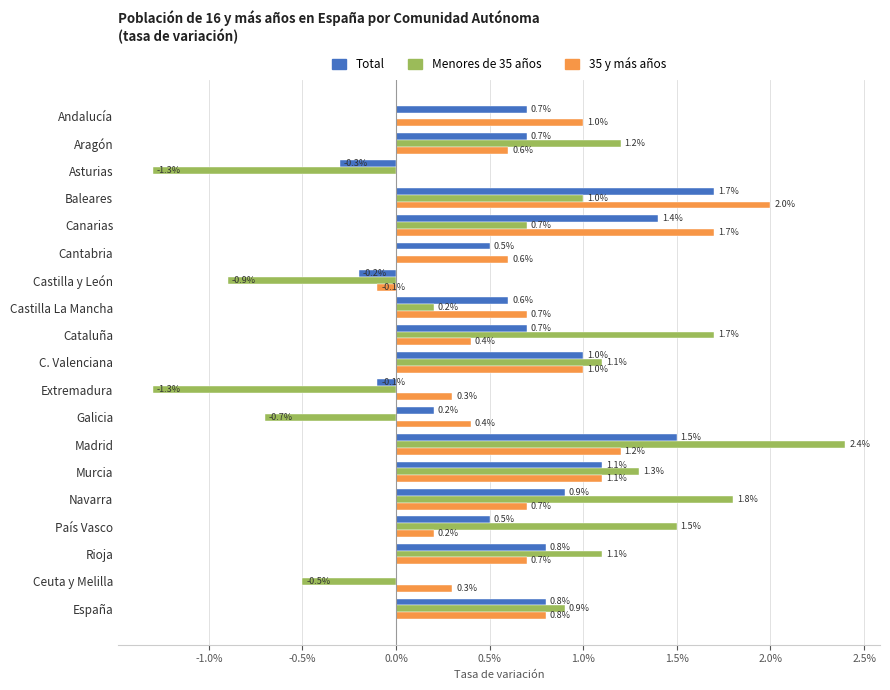

What are all the series names shown in the legend?

Total, Menores de 35 años, 35 y más años